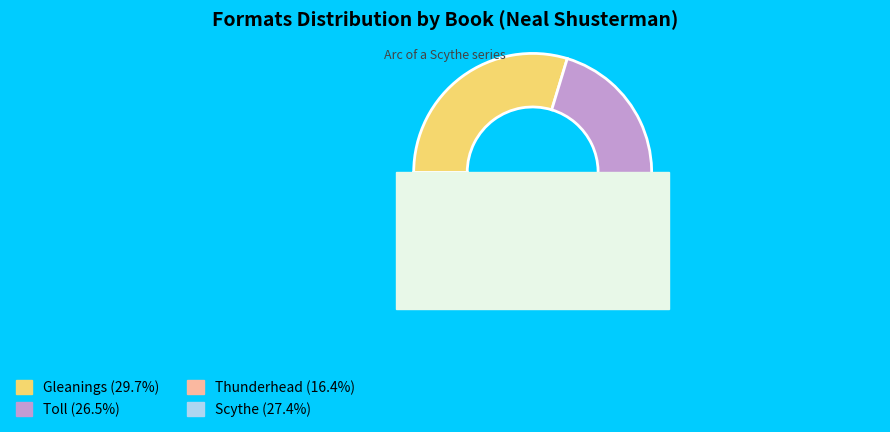

Count the number of slices in the pie.

4